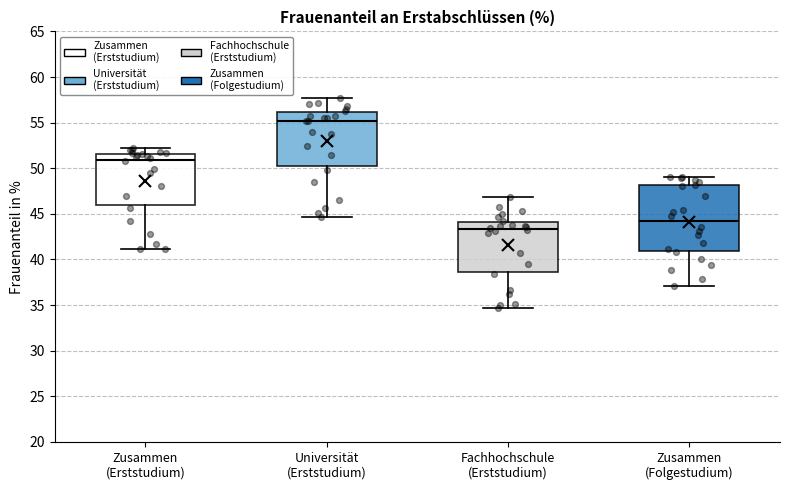

Reading left to right, transcribe this box plot: for each box, give where its median line is, the range the box spans, and where its two whiskers end, as read against the y-axis. The values are not printed on the chart, so give them approximately, as read against the axis.

Zusammen (Erststudium): median 51.0, box 46.0 to 51.5, whiskers 41.0 to 52.0
Universität (Erststudium): median 55.0, box 50.0 to 56.0, whiskers 44.5 to 57.5
Fachhochschule (Erststudium): median 43.5, box 38.5 to 44.0, whiskers 34.5 to 47.0
Zusammen (Folgestudium): median 44.0, box 41.0 to 48.0, whiskers 37.0 to 49.0